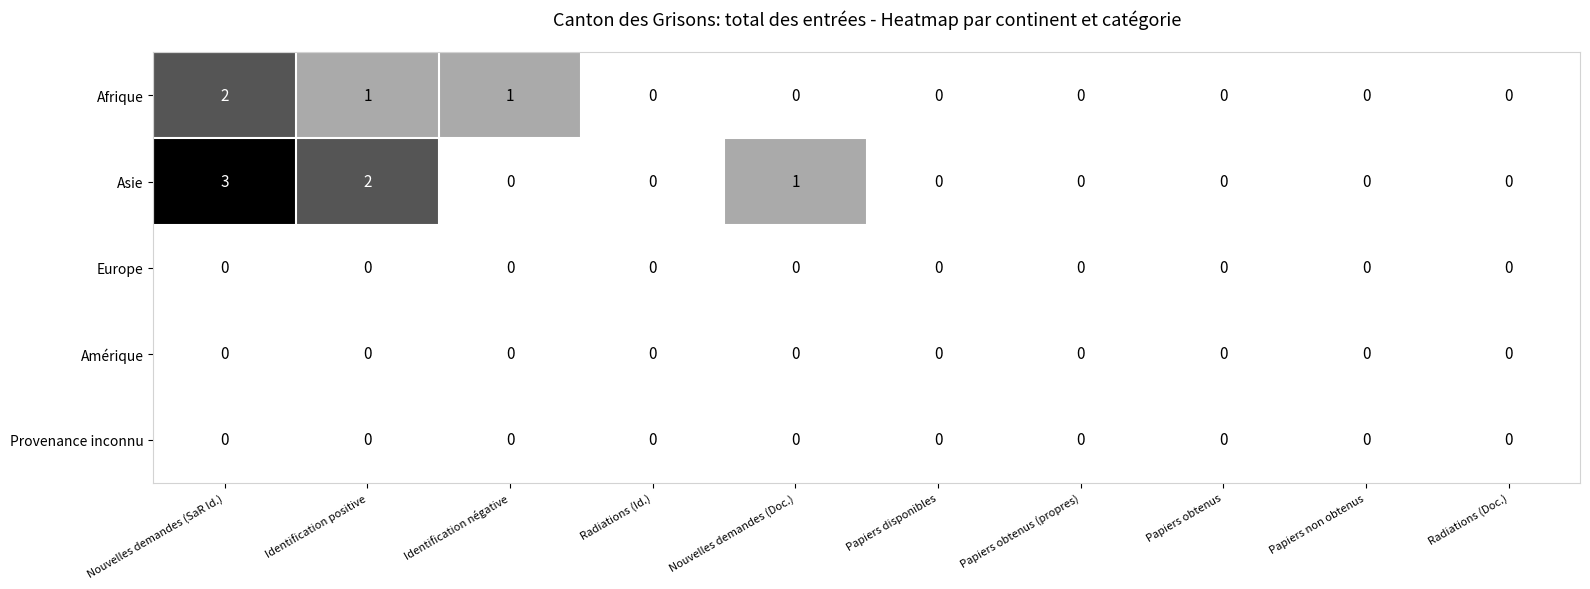

What is the spread (max minus min) of values at Nouvelles demandes (SaR Id.)?

3